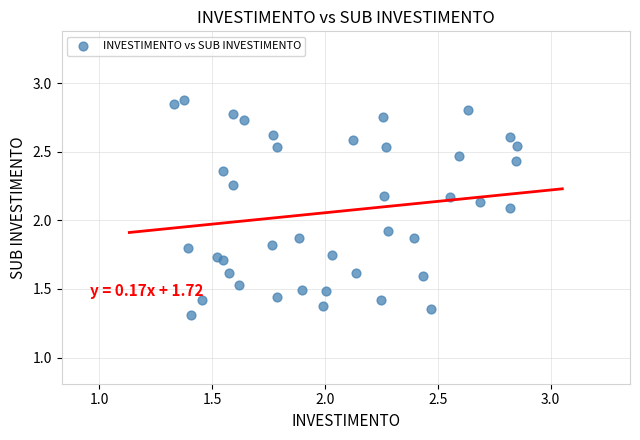

What is the range of X values (max minus min)?

1.5